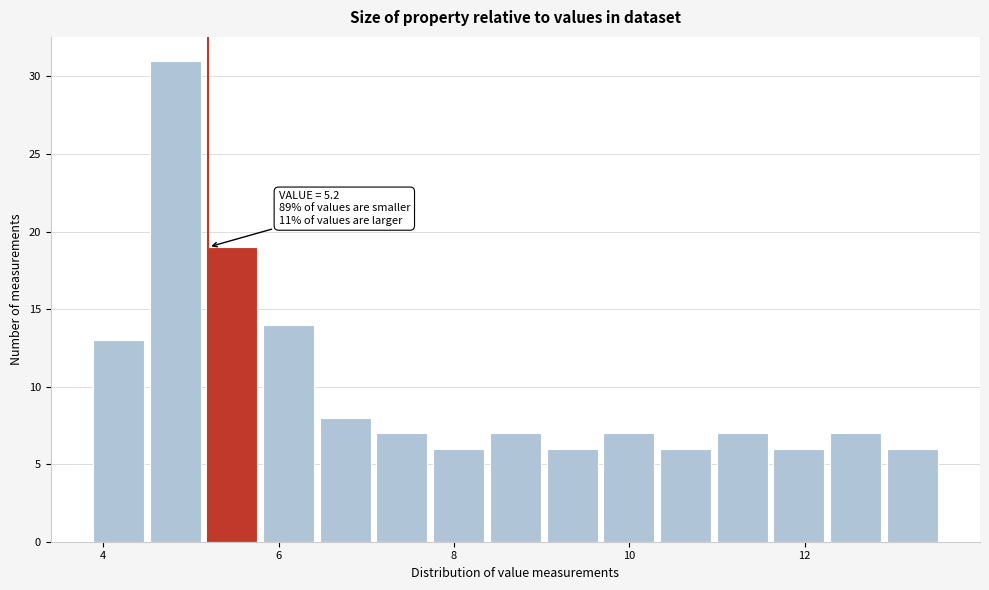

Around what value on the x-axis is the tallest bar? Give the approximate position of its centre, as read against the axis.

4.8